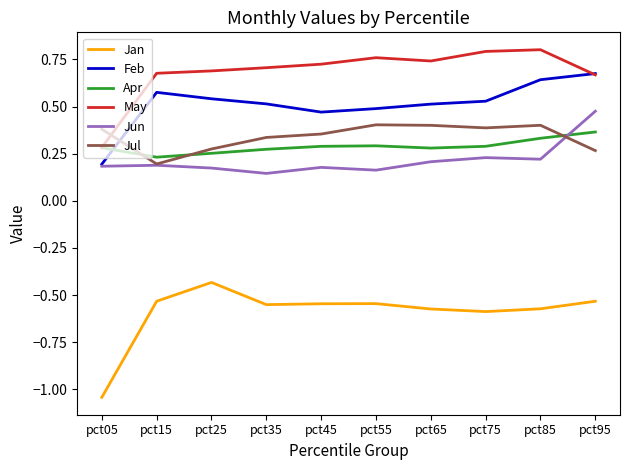

Which series has the largest total across all categories?

May